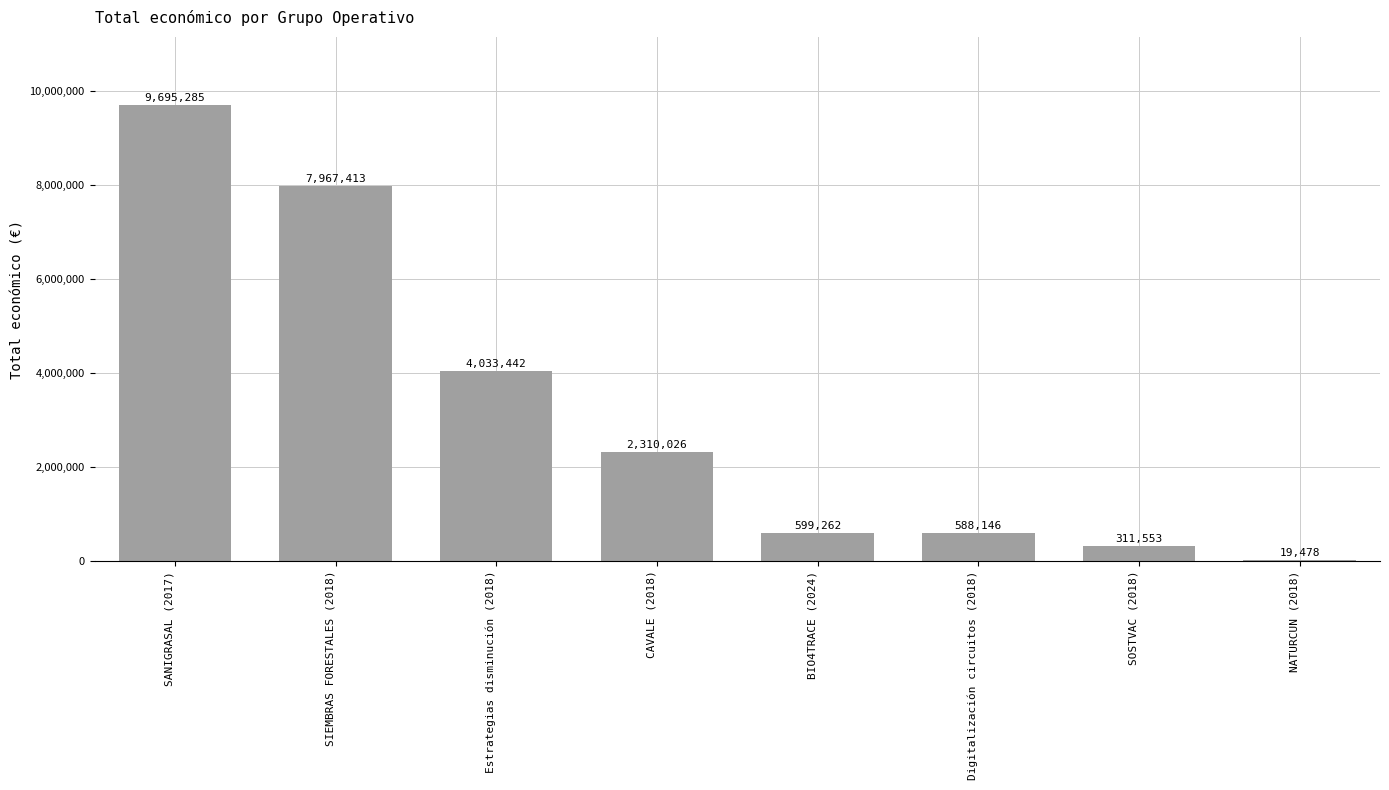

What is the sum of the values at CAVALE (2018) and BIO4TRACE (2024)?

2909288